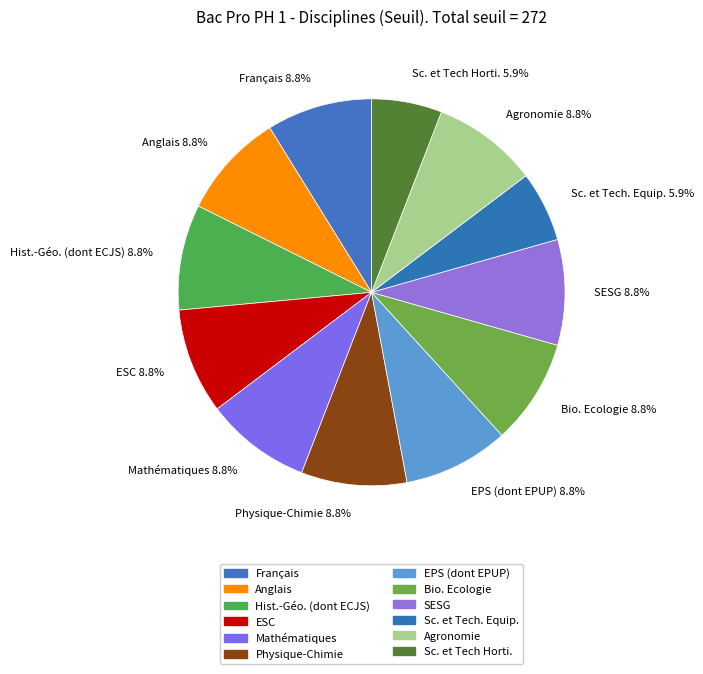

What is the total percentage of EPS (dont EPUP) and Bio. Ecologie?

17.6%